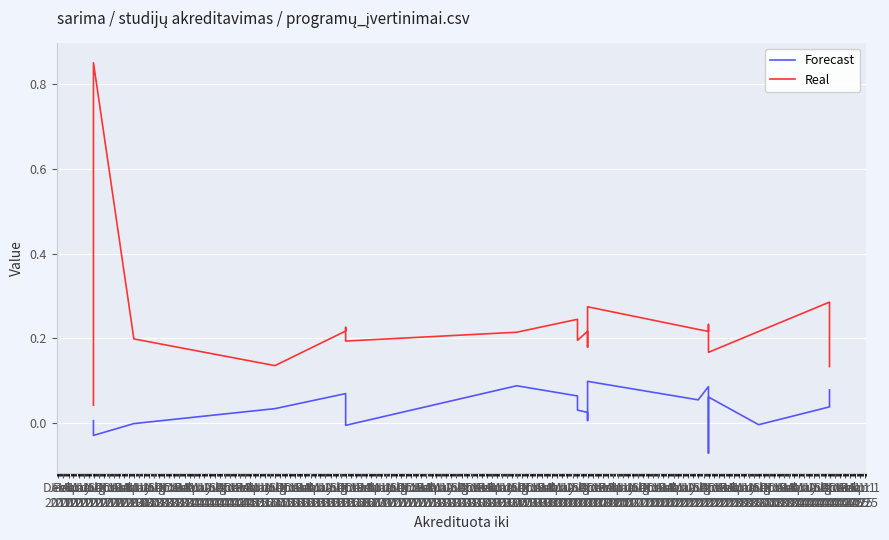

At which category does Forecast reach its first local peak?

Apr 1
2012